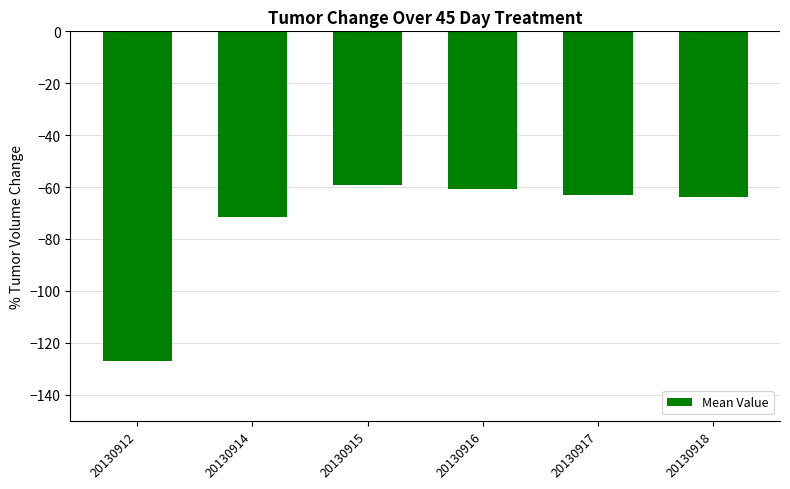

Are the bars grouped side by side (vs. stacked)?

No